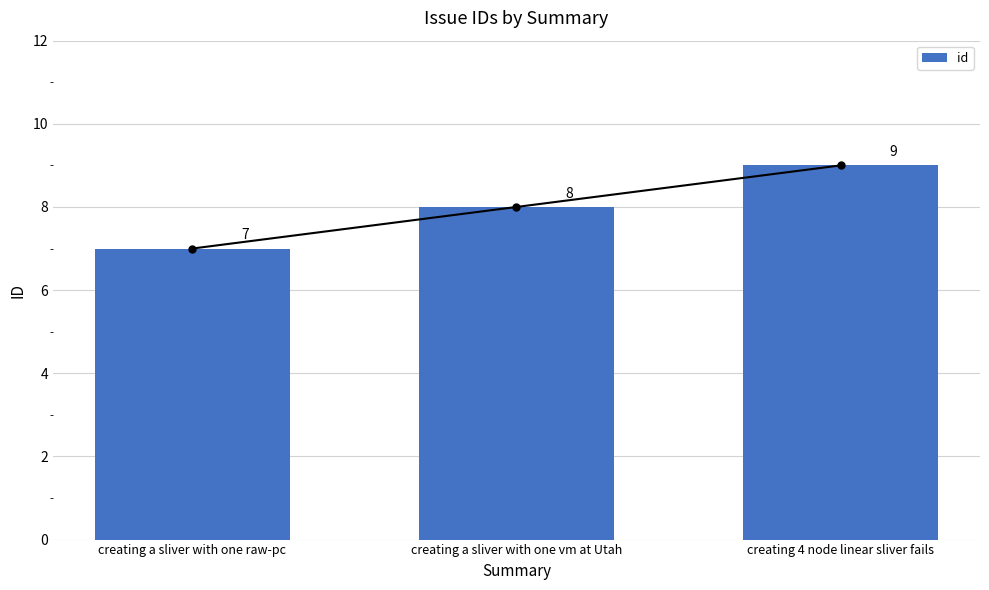

The value at creating 4 node linear sliver fails is 9. True or false?

True